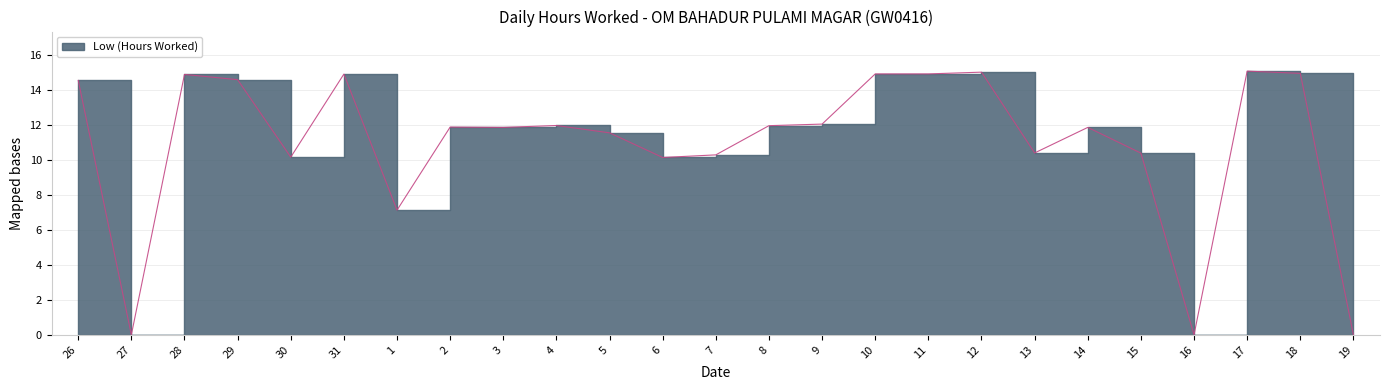

Is it true that the value at 17 is 15.1?

True